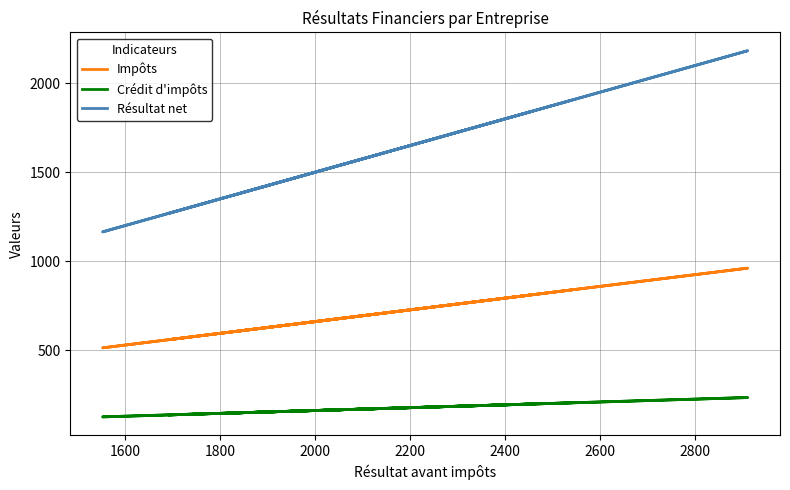

Rank the series by their average value, from lowest to highest.

Crédit d'impôts, Impôts, Résultat net